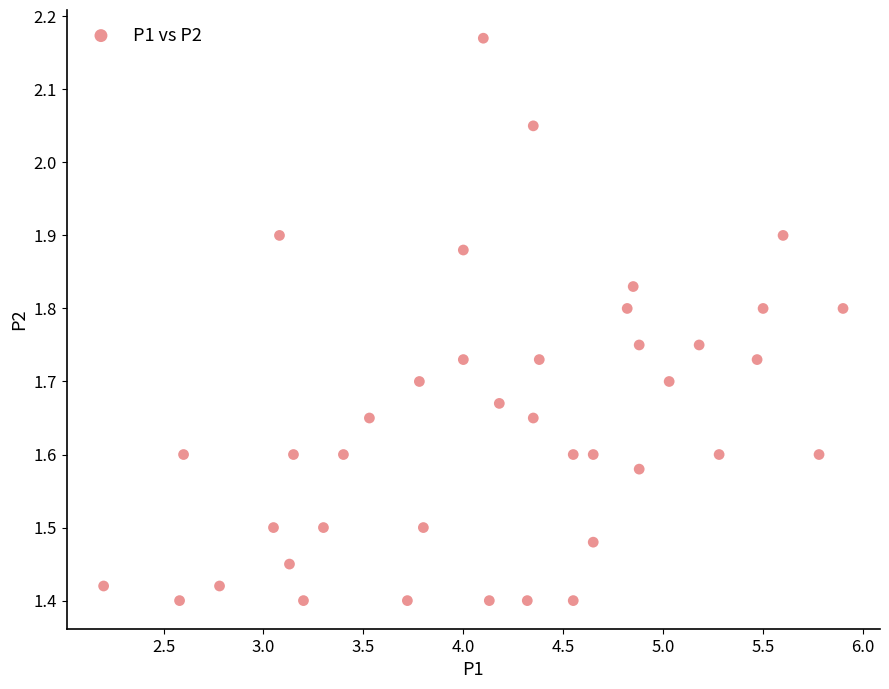

What is the range of Y values (max minus min)?

0.8